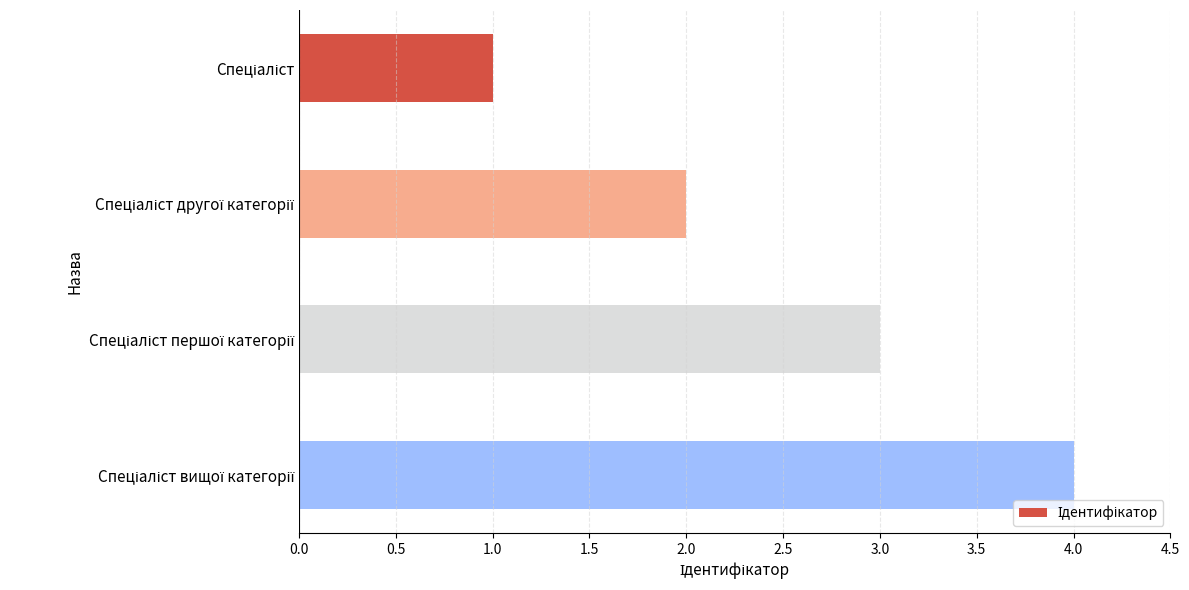

What is the greatest value displayed?

4